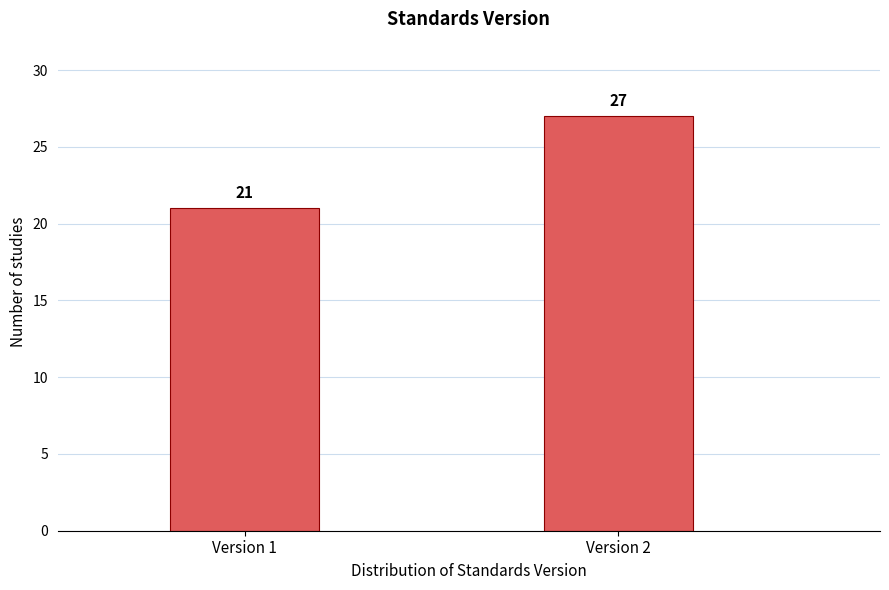

Reading right to left, transcribe all the data shown in this chart.

27	21